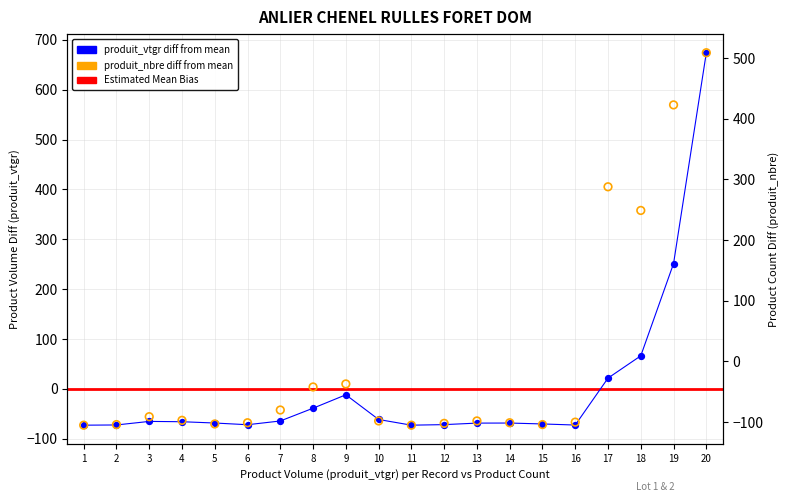

What is the total value across all series at 16?

-172.3